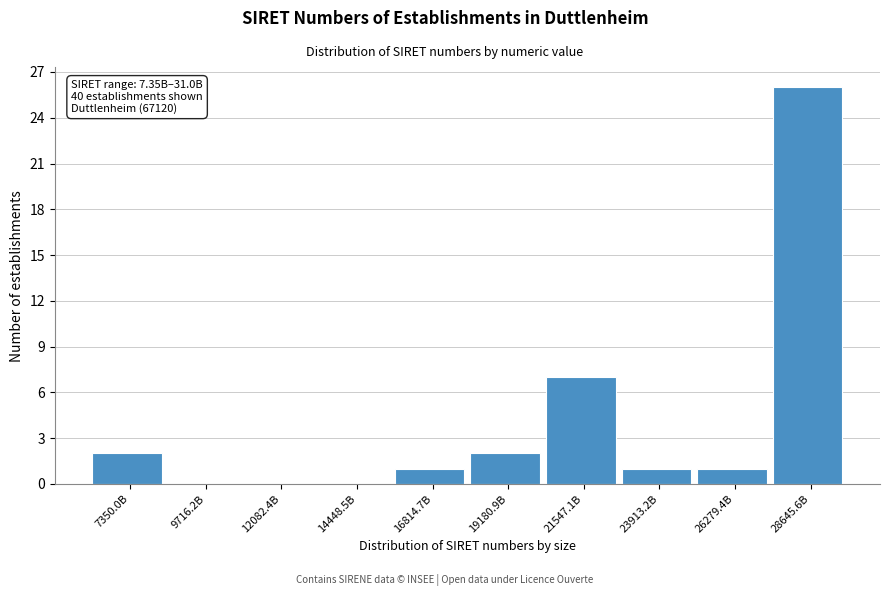

Reading left to right, what are all the values shown in this chart?

7350.0B=2	9716.2B=0	12082.4B=0	14448.5B=0	16814.7B=1	19180.9B=2	21547.1B=7	23913.2B=1	26279.4B=1	28645.6B=26